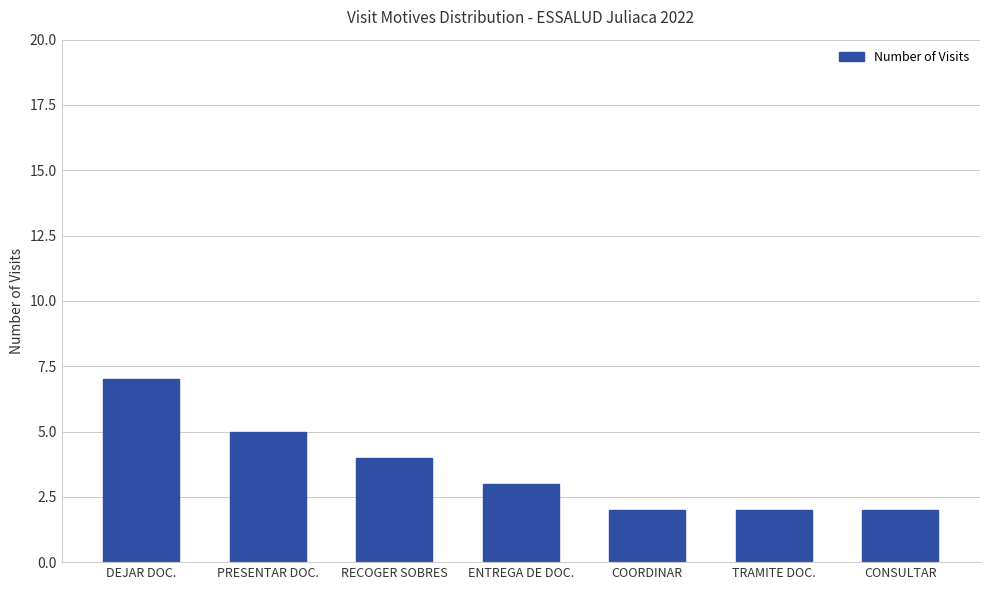

What is the maximum value shown in the chart?

7